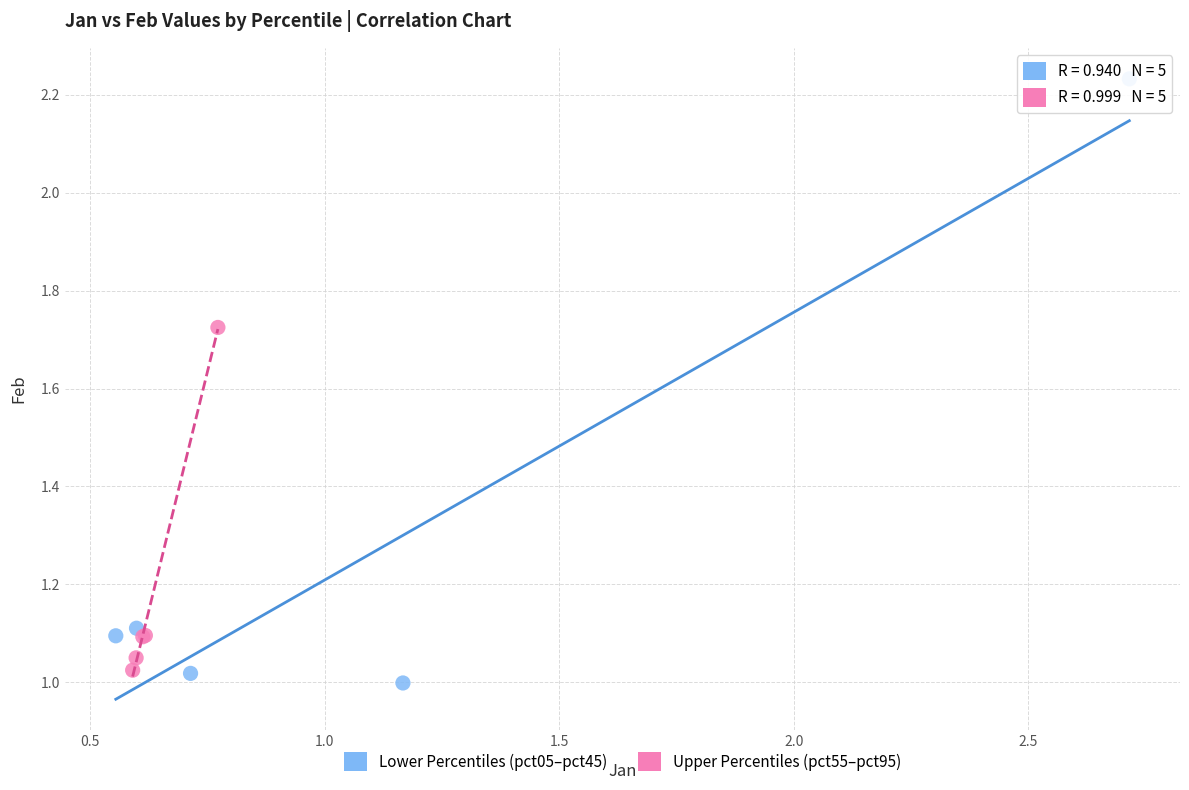

Which series has the largest Y range (max minus min)?

Lower Percentiles (pct05–pct45)